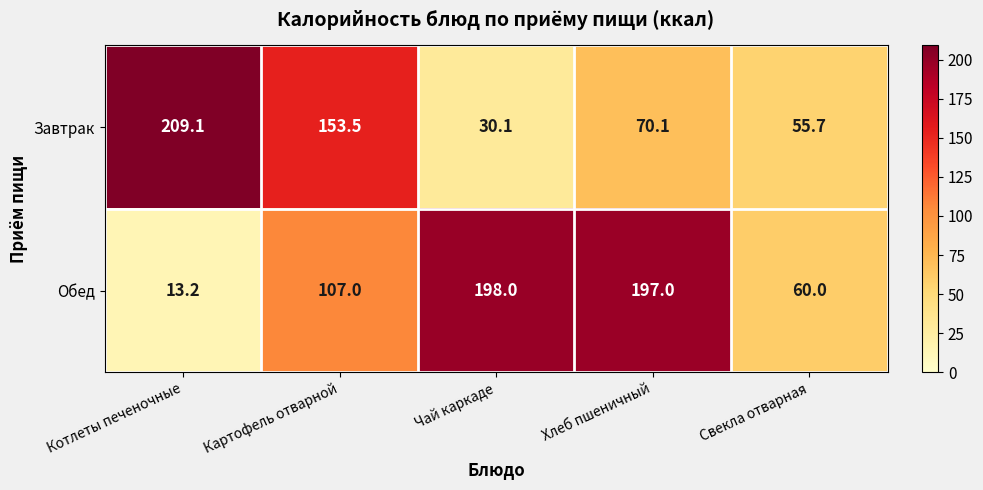

Reading left to right, transcribe all the data shown in this chart.

Завтрак: Котлеты печеночные=209.1	Картофель отварной=153.5	Чай каркаде=30.1	Хлеб пшеничный=70.1	Свекла отварная=55.7
Обед: Котлеты печеночные=13.2	Картофель отварной=107.0	Чай каркаде=198.0	Хлеб пшеничный=197.0	Свекла отварная=60.0